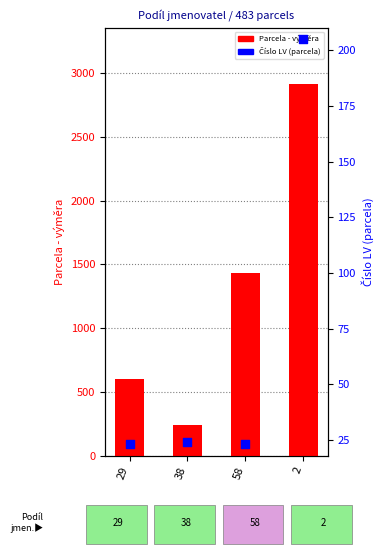

Which series has the largest Y range (max minus min)?

Parcela - výměra